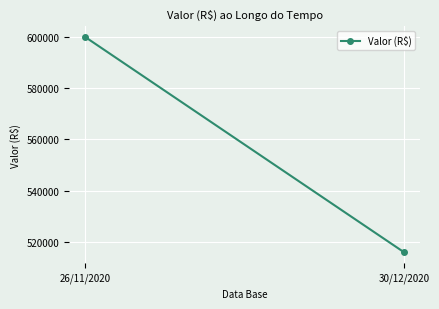

Is it true that the value at 30/12/2020 is 515888.8?

True